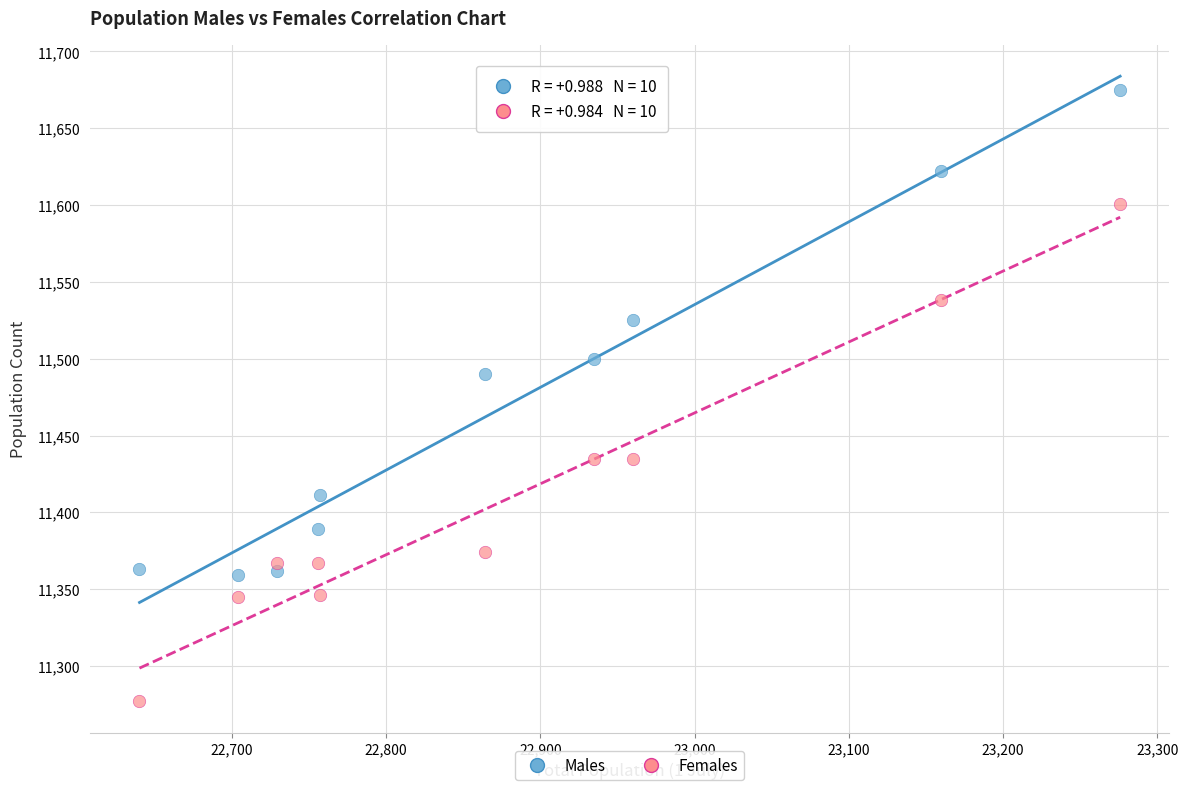

Across all series, what Y value is closest to 11476?

11490